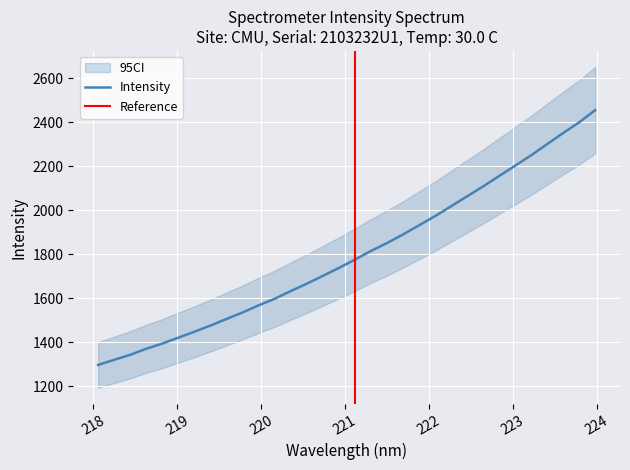

What is the minimum value shown in the chart?

1296.4